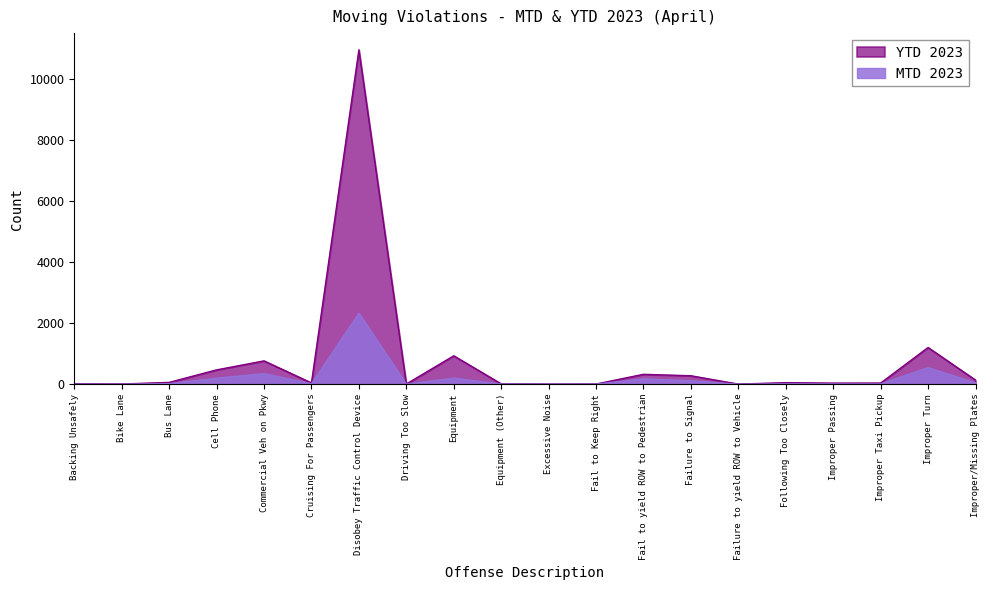

True or false: MTD 2023 has a value of 8 at Improper Taxi Pickup.

True